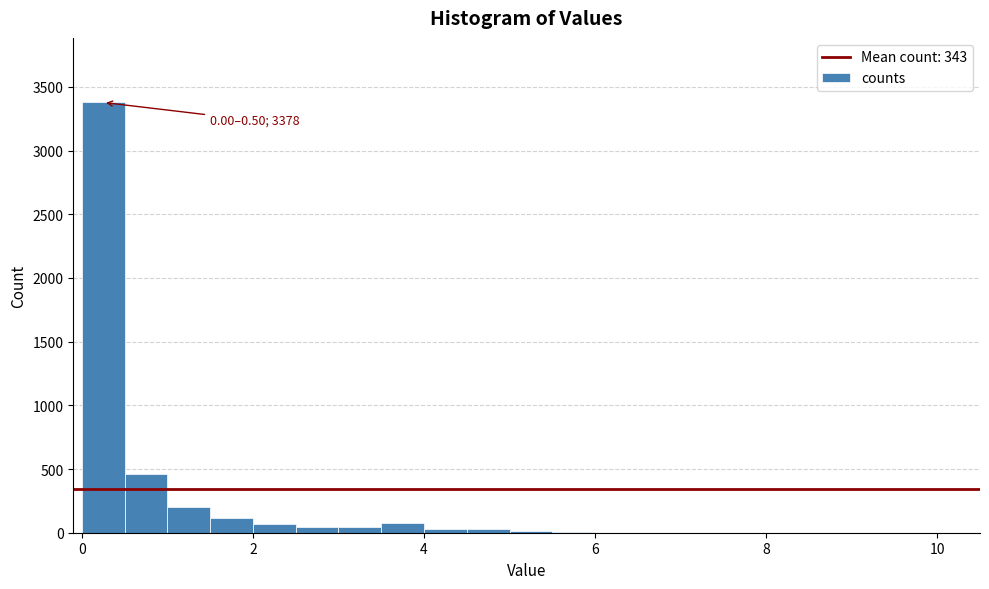

Around what value on the x-axis is the tallest bar? Give the approximate position of its centre, as read against the axis.

0.2